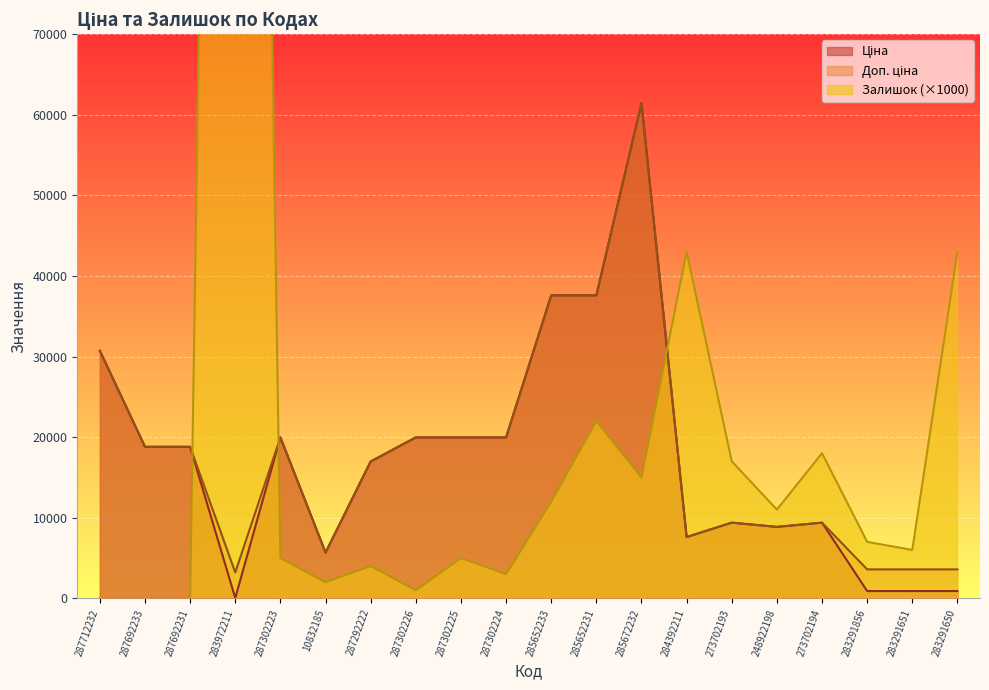

Which category has the highest value in the Залишок series?

283972211